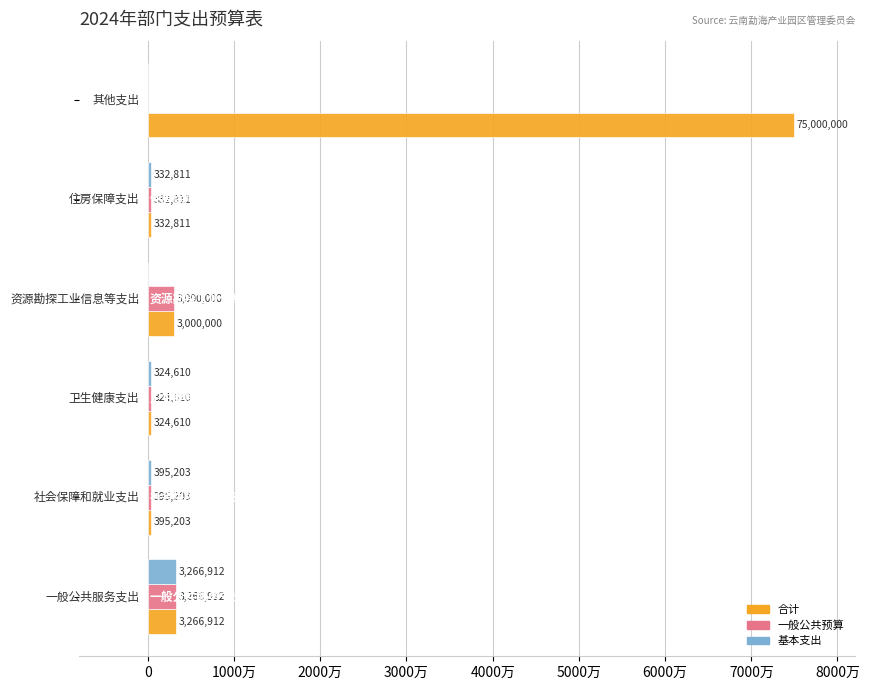

What are all the series names shown in the legend?

合计, 一般公共预算, 基本支出